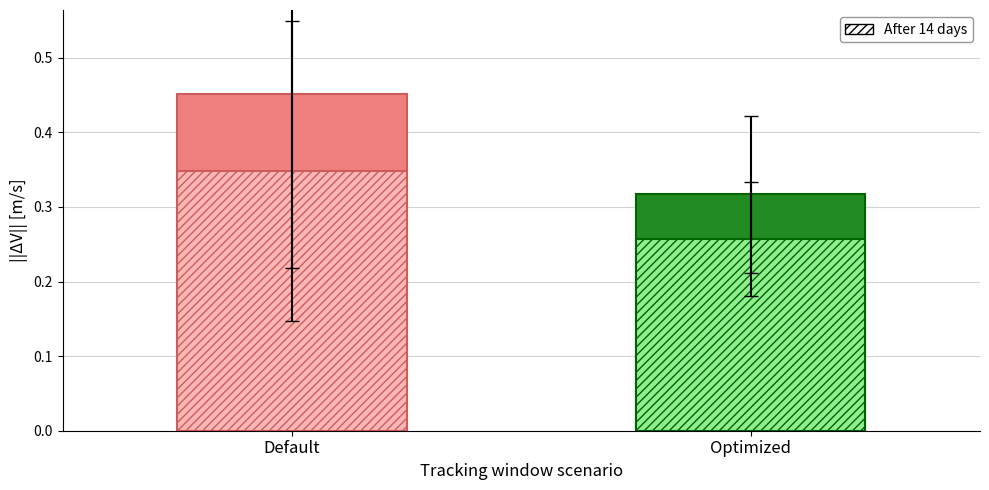

How many categories are shown in the chart?

1